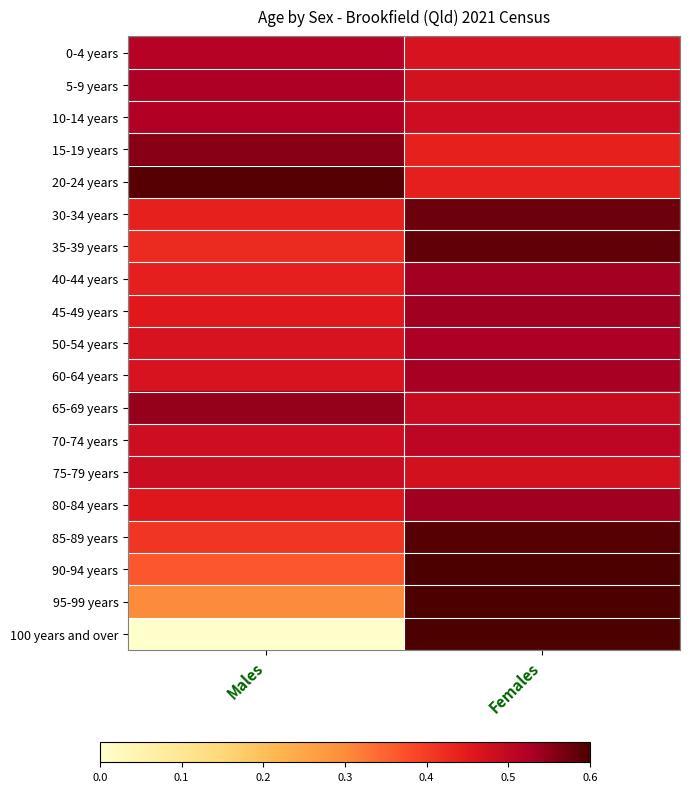

Reading left to right, transcribe all the data shown in this chart.

0-4 years: Males=0.5	Females=0.5
5-9 years: Males=0.5	Females=0.5
10-14 years: Males=0.5	Females=0.5
15-19 years: Males=0.6	Females=0.4
20-24 years: Males=0.6	Females=0.4
30-34 years: Males=0.4	Females=0.6
35-39 years: Males=0.4	Females=0.6
40-44 years: Males=0.4	Females=0.5
45-49 years: Males=0.5	Females=0.5
50-54 years: Males=0.5	Females=0.5
60-64 years: Males=0.5	Females=0.5
65-69 years: Males=0.5	Females=0.5
70-74 years: Males=0.5	Females=0.5
75-79 years: Males=0.5	Females=0.5
80-84 years: Males=0.5	Females=0.5
85-89 years: Males=0.4	Females=0.6
90-94 years: Males=0.4	Females=0.7
95-99 years: Males=0.3	Females=0.7
100 years and over: Males=0.0	Females=1.0